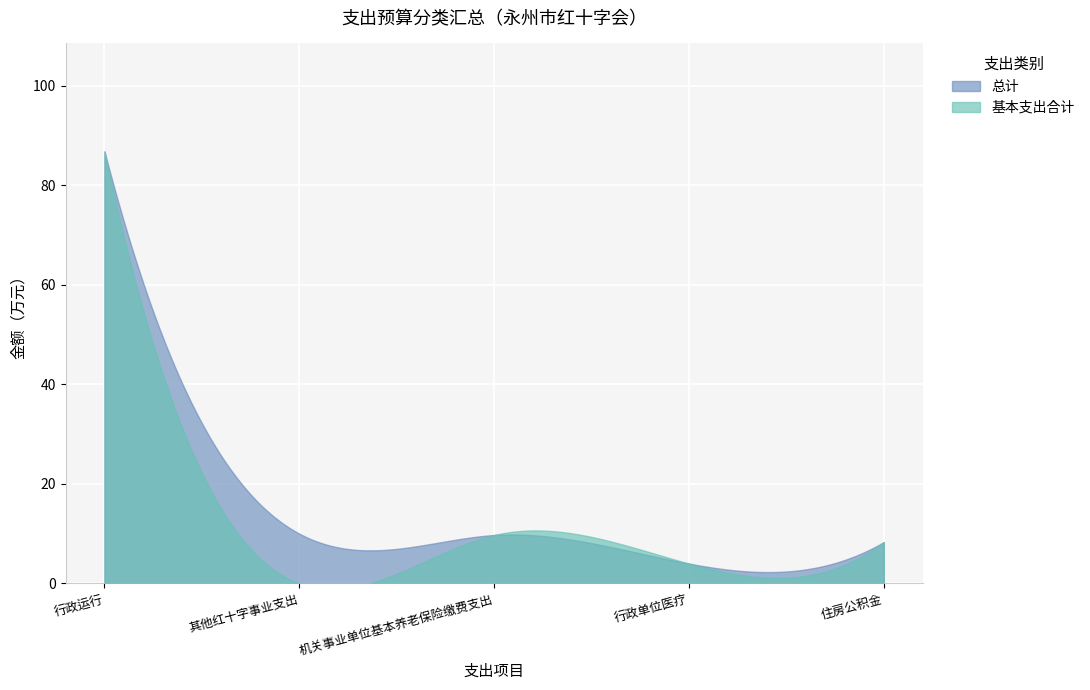

What is the sum of all 总计 values?

4294.8